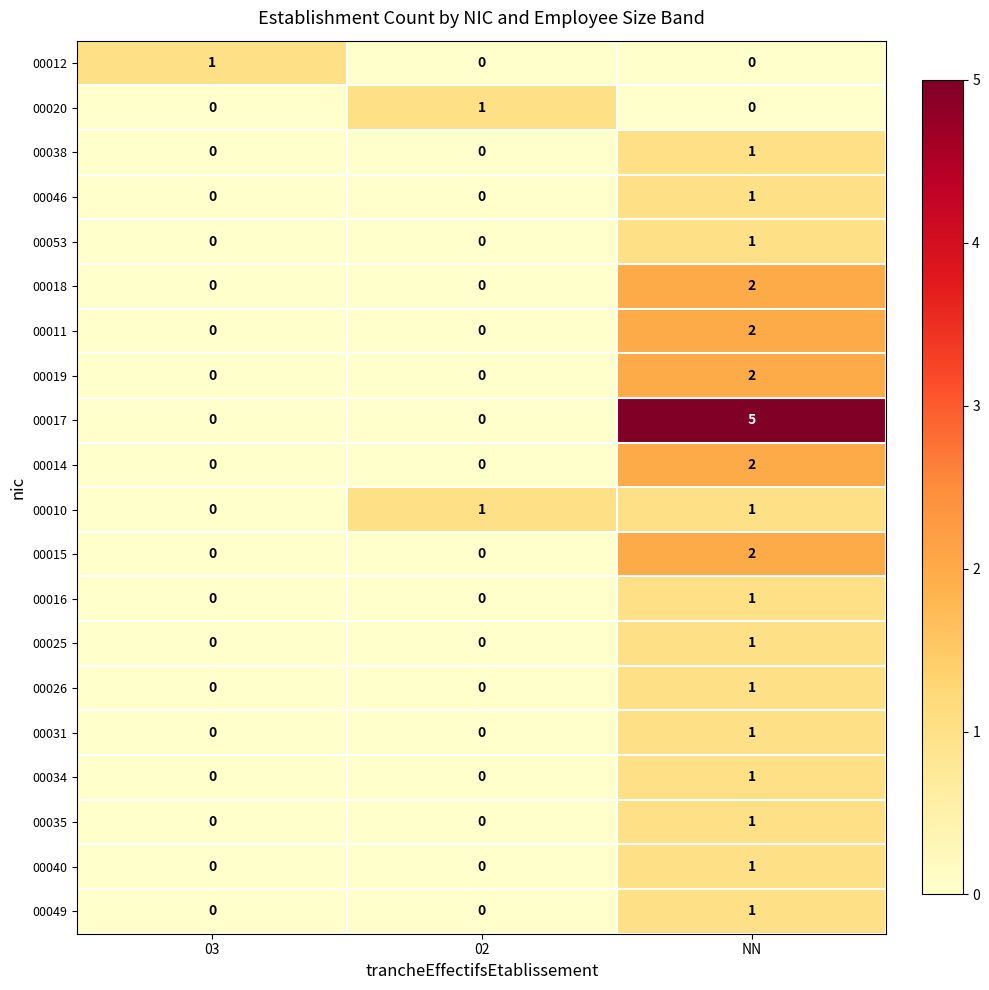

Count the 00025 values in the range 0 to 1.

3